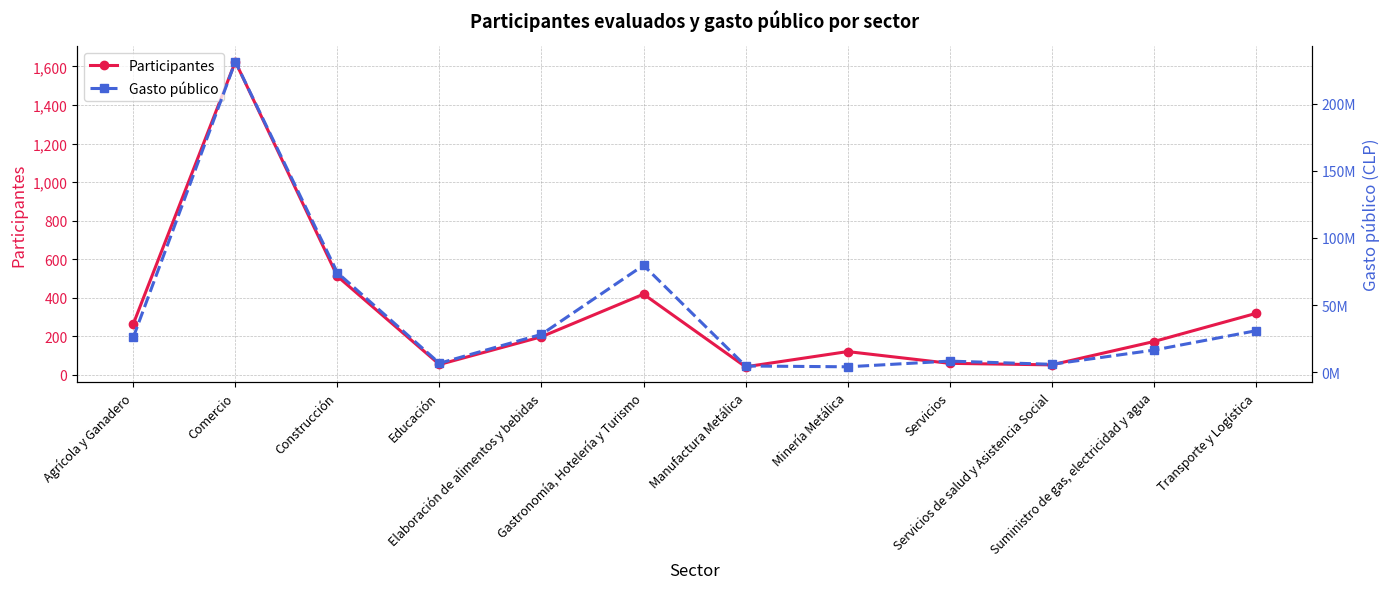

Read the Participantes value at Minería Metálica, to the nearest 10.

120